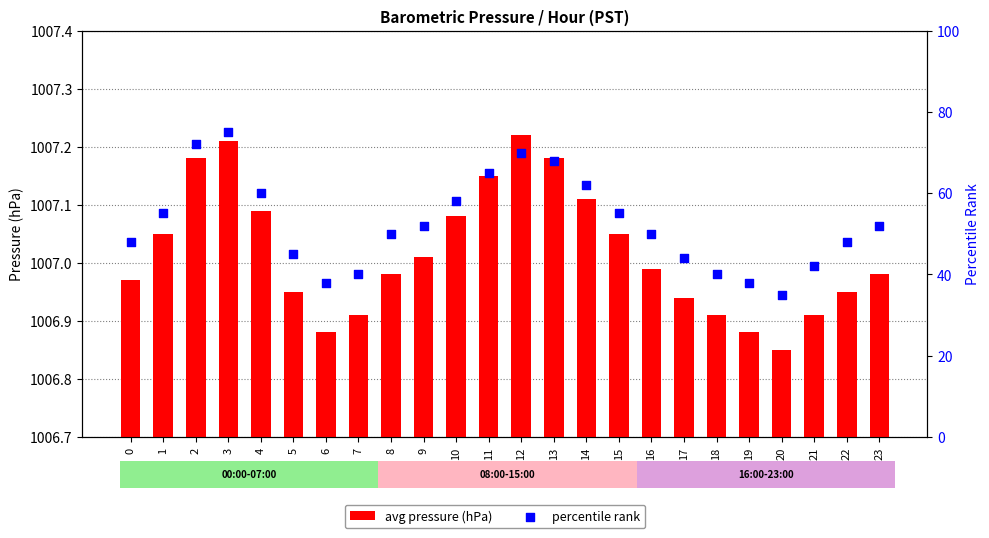

Which series has the largest total across all categories?

avg pressure (hPa)